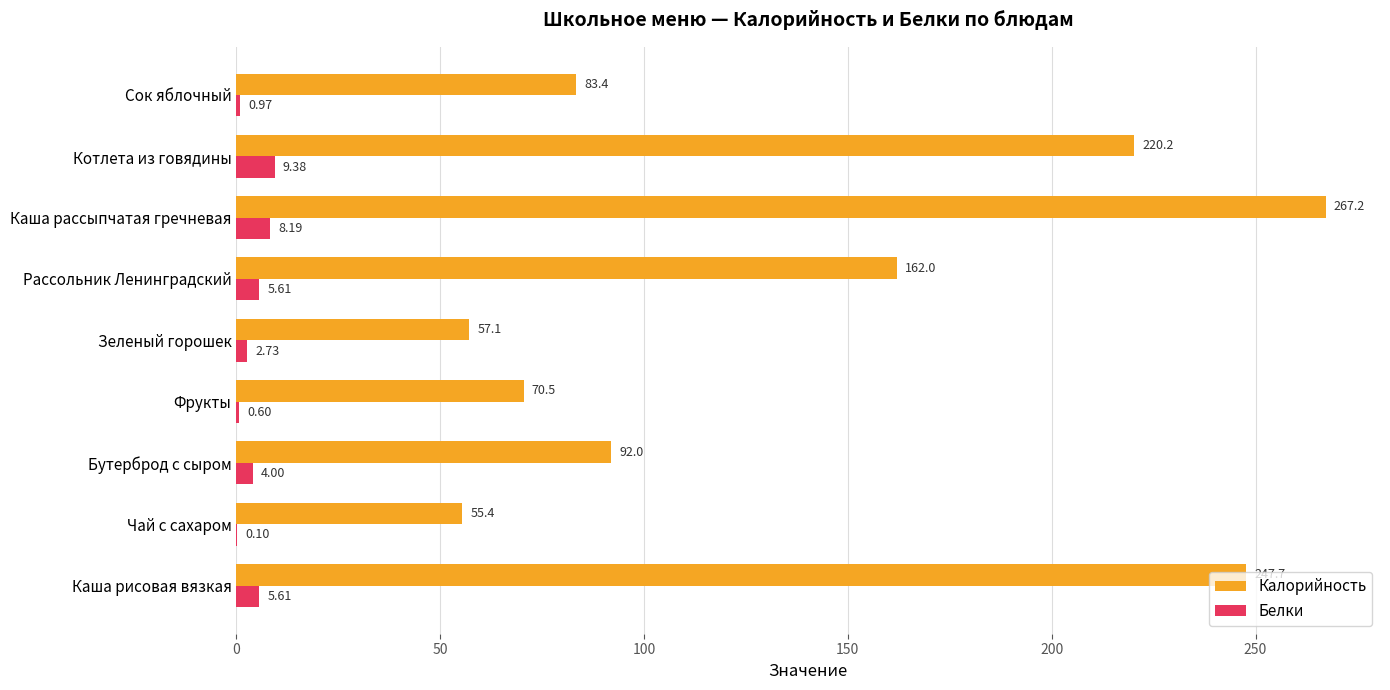

What is the sum of all Калорийность values?

1255.5